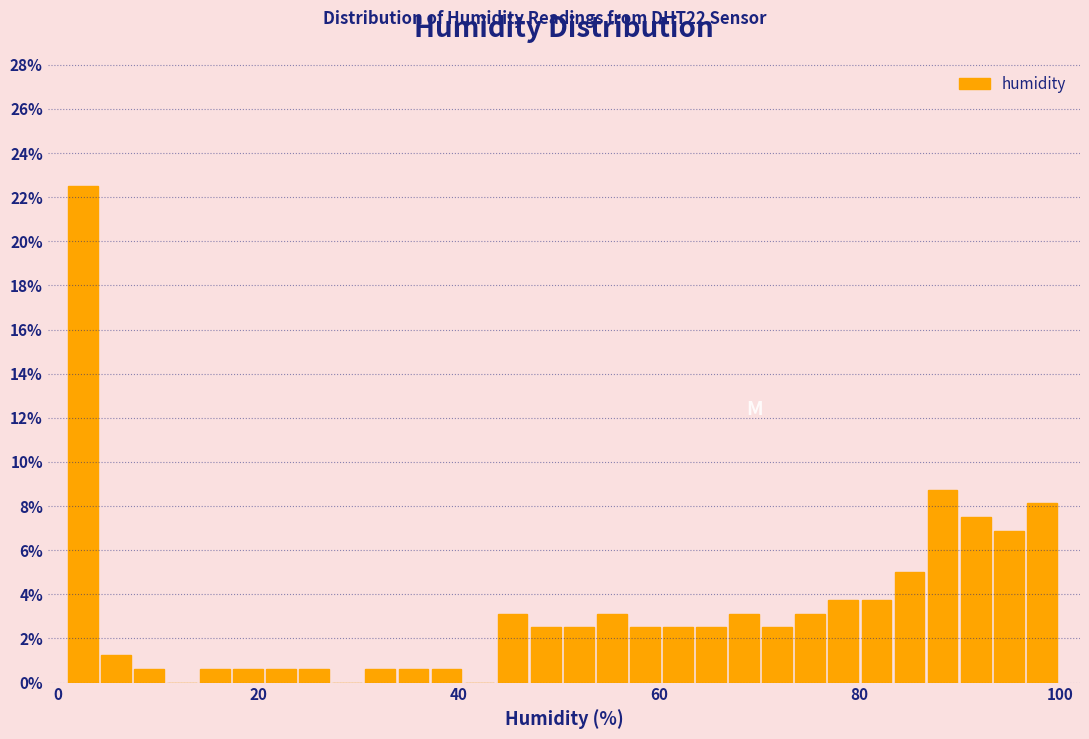

Around what value on the x-axis is the tallest bar? Give the approximate position of its centre, as read against the axis.

2